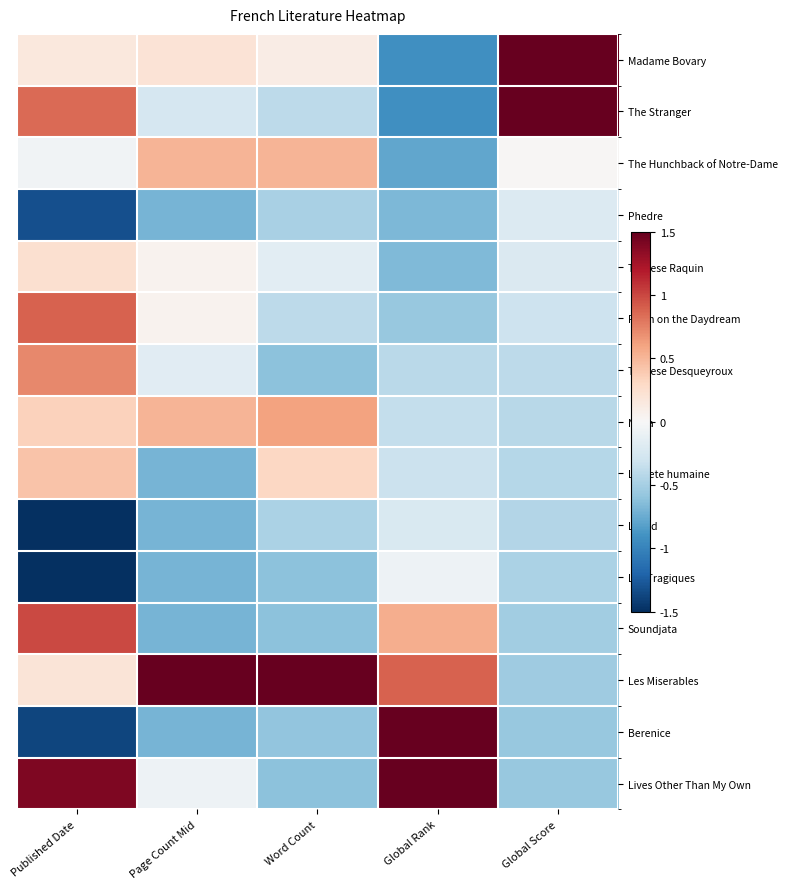

How many series are shown in this chart?

15